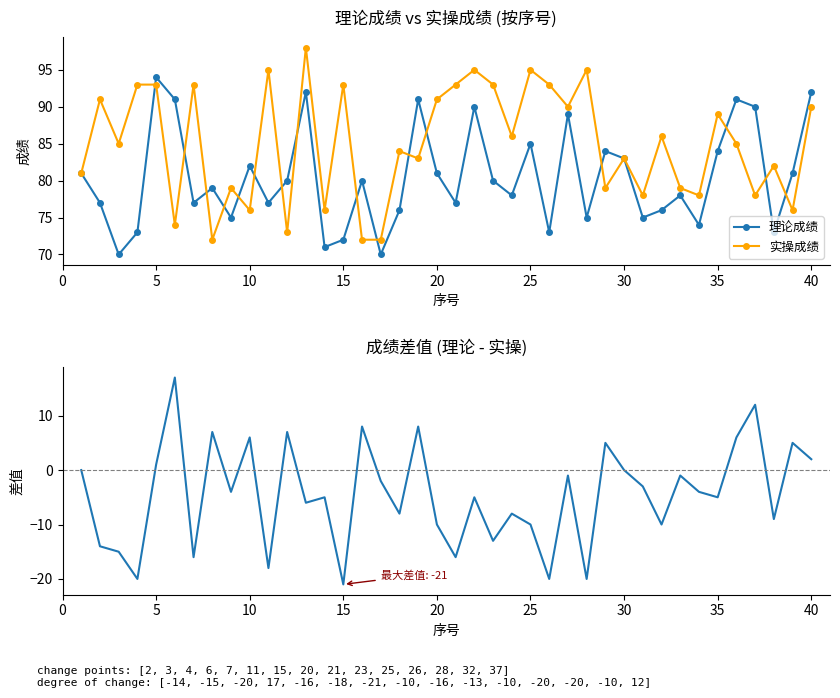

Which series has the widest spread of values?

成绩差值